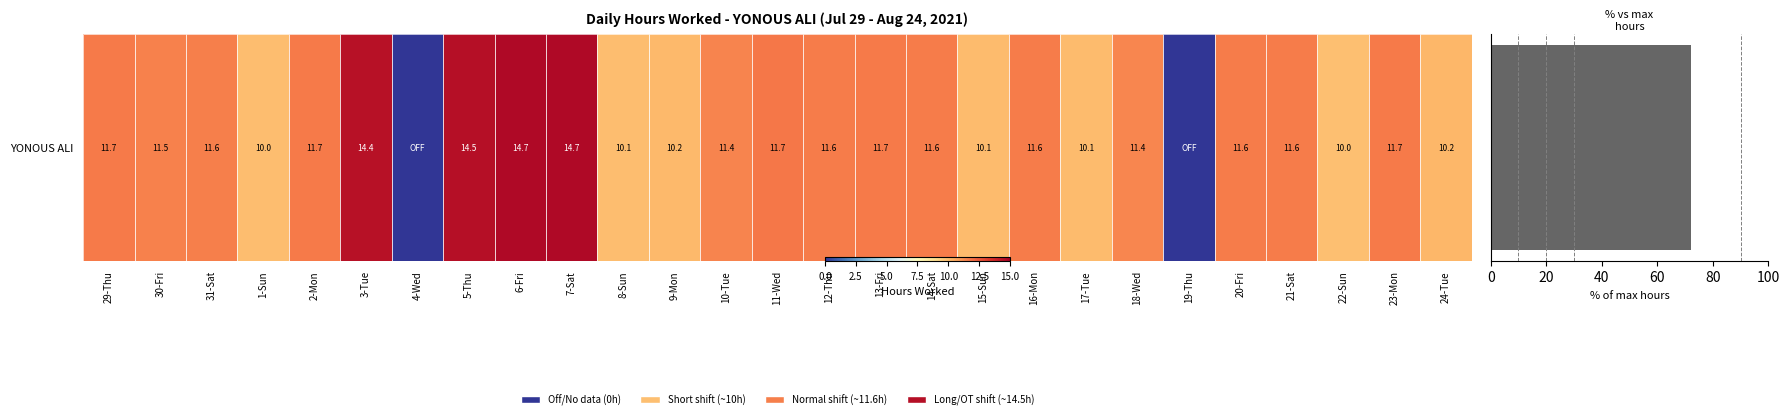

Reading left to right, list all the values displayed in this chart.

11.7	11.5	11.6	10.0	11.7	14.4	0.0	14.5	14.7	14.7	10.1	10.2	11.4	11.7	11.6	11.7	11.6	10.1	11.6	10.1	11.4	0.0	11.6	11.6	10.0	11.7	10.2